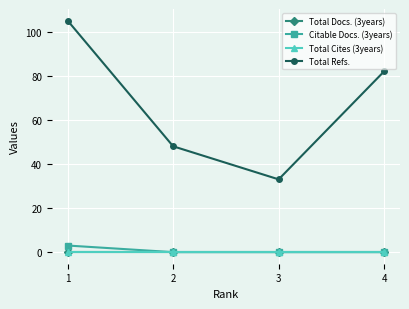

Which has a higher value, 1 or 3?

1